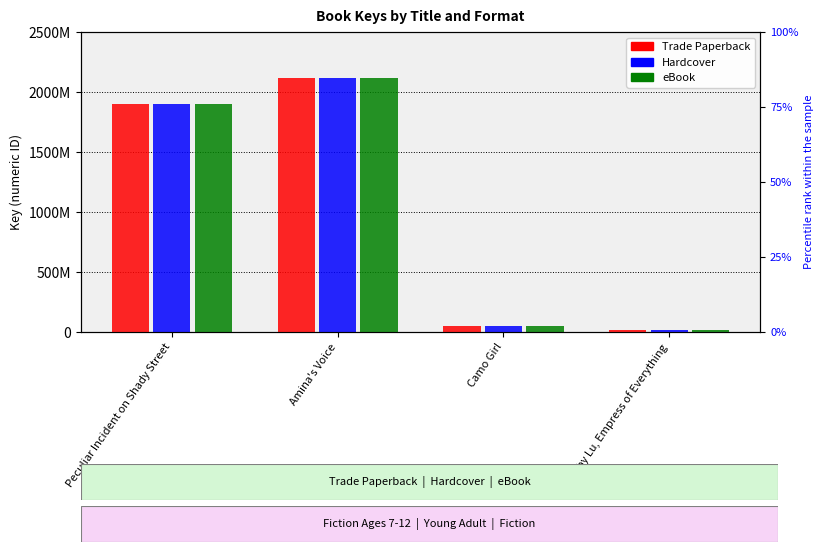

What is the label of the 4th bar from the right?

Peculiar Incident on Shady Street